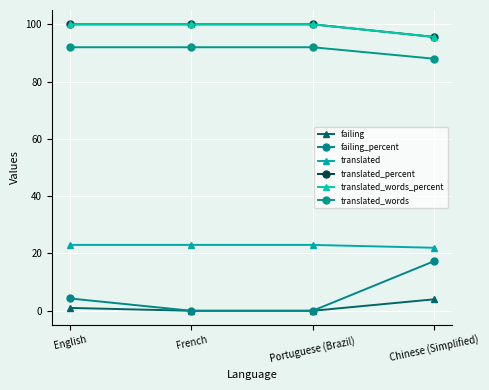

Is this an area chart (filled region under the line)?

No